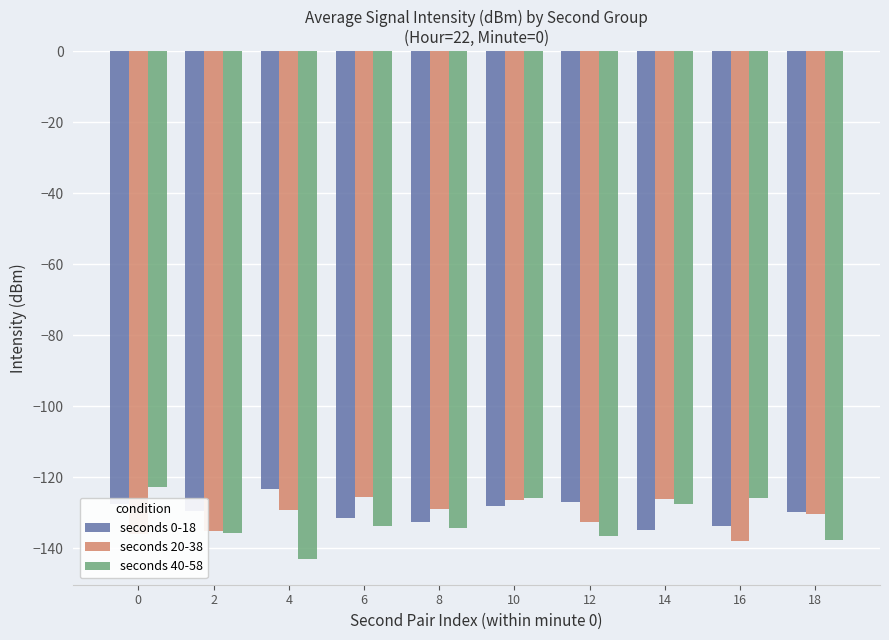

Read the seconds 0-18 value at 4.

-123.3